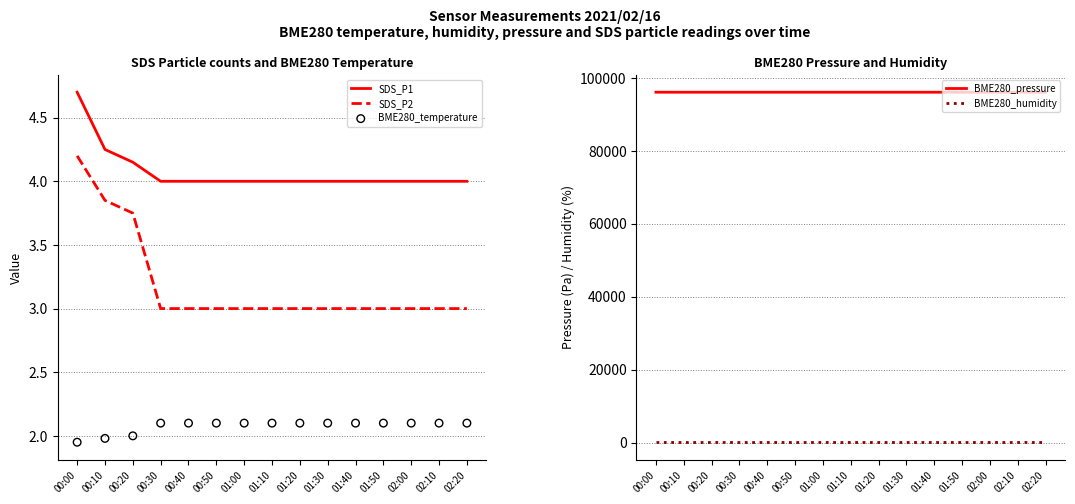

Which series has the largest total across all categories?

BME280_pressure